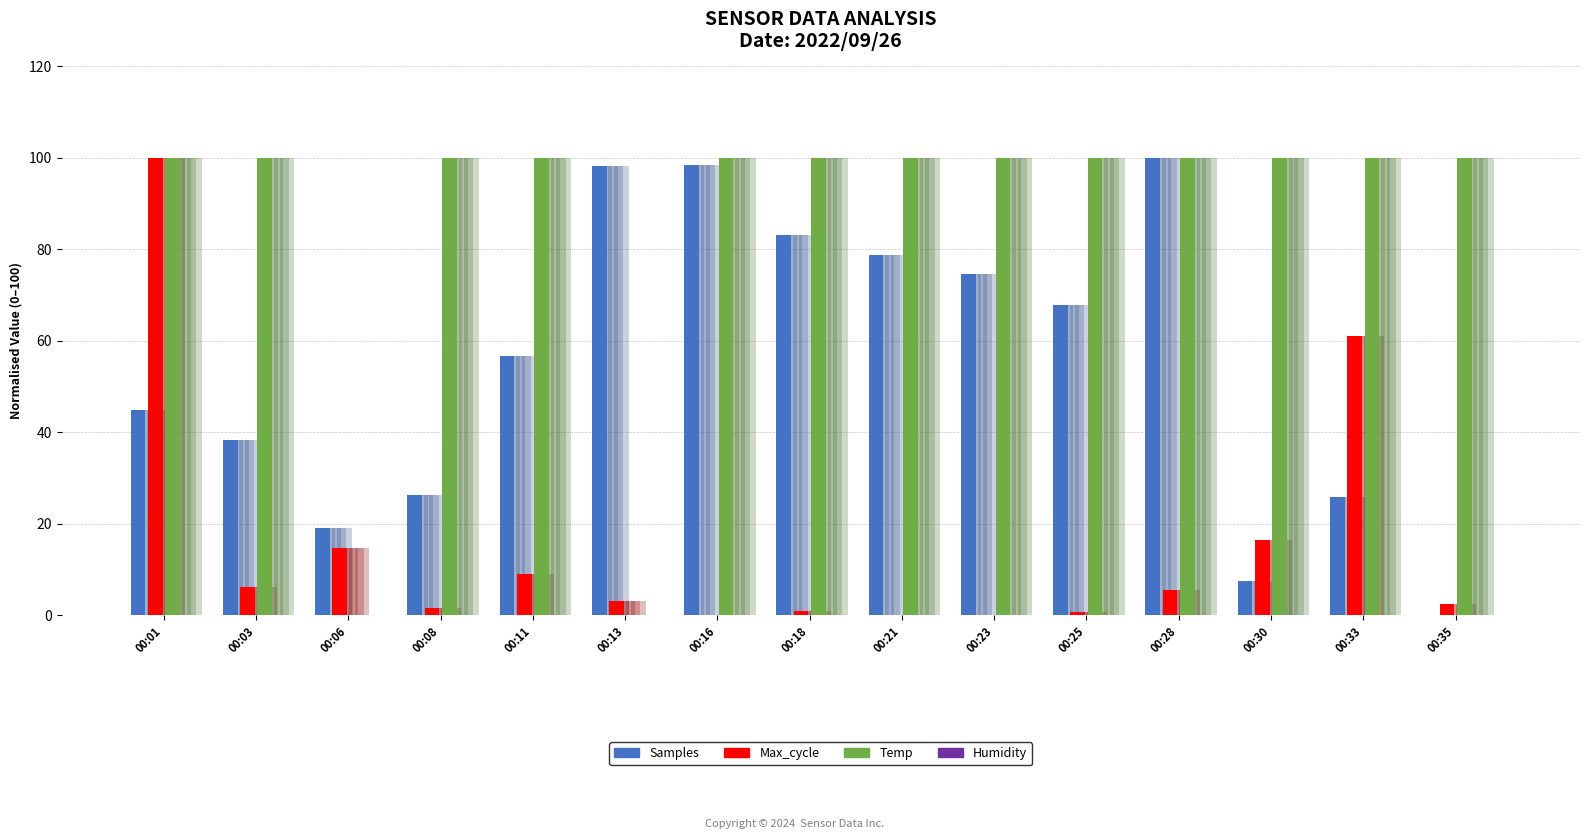

The Max_cycle series shows 14.7 at 00:06. True or false?

True